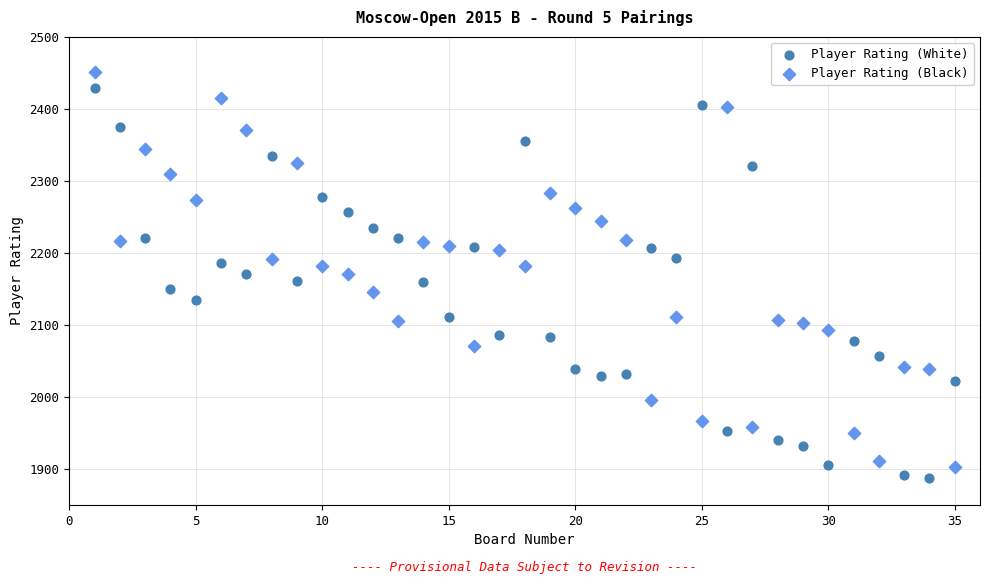

Across all data points, what is the range of X values (max minus min)?

34